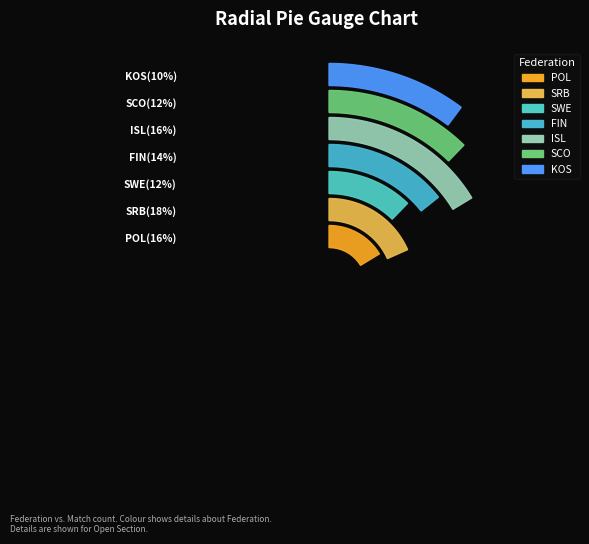

To the nearest percent, what percentage of the pie is SWE?

12%